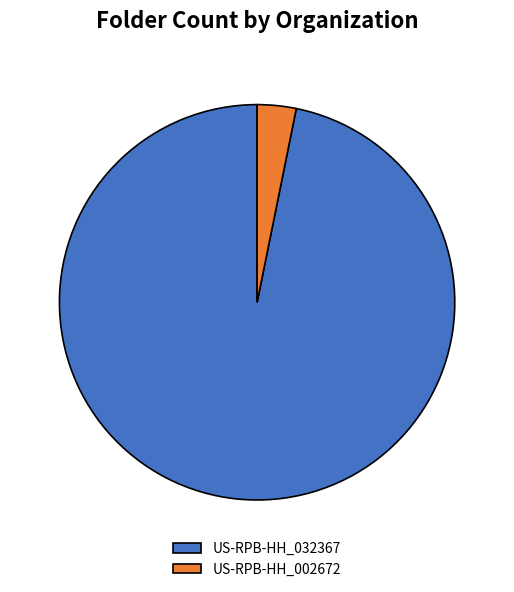

True or false: US-RPB-HH_032367 accounts for 97% of the total.

True